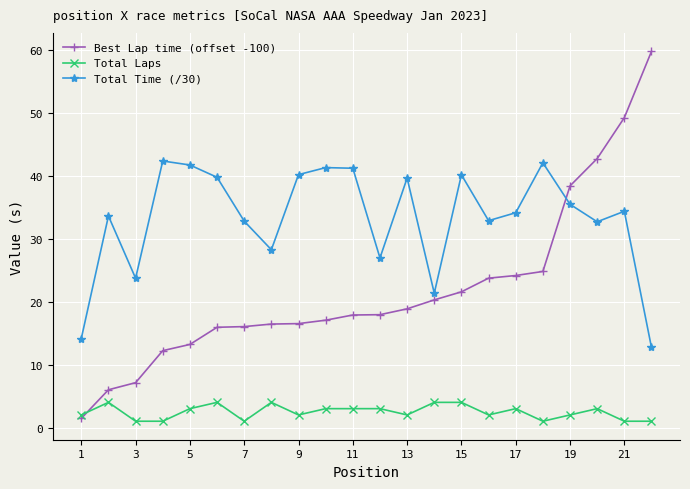

True or false: Best Lap time (offset -100) and Total Time (/30) cross at least once.

True